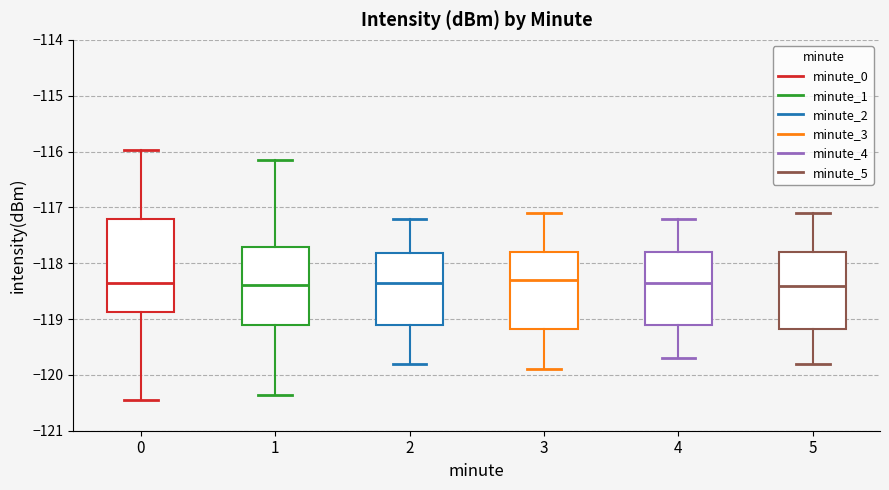

Where is the upper edge of the box at x = 4 on the y-axis? The values are not printed on the chart, so give them approximately, as read against the axis.

-117.8